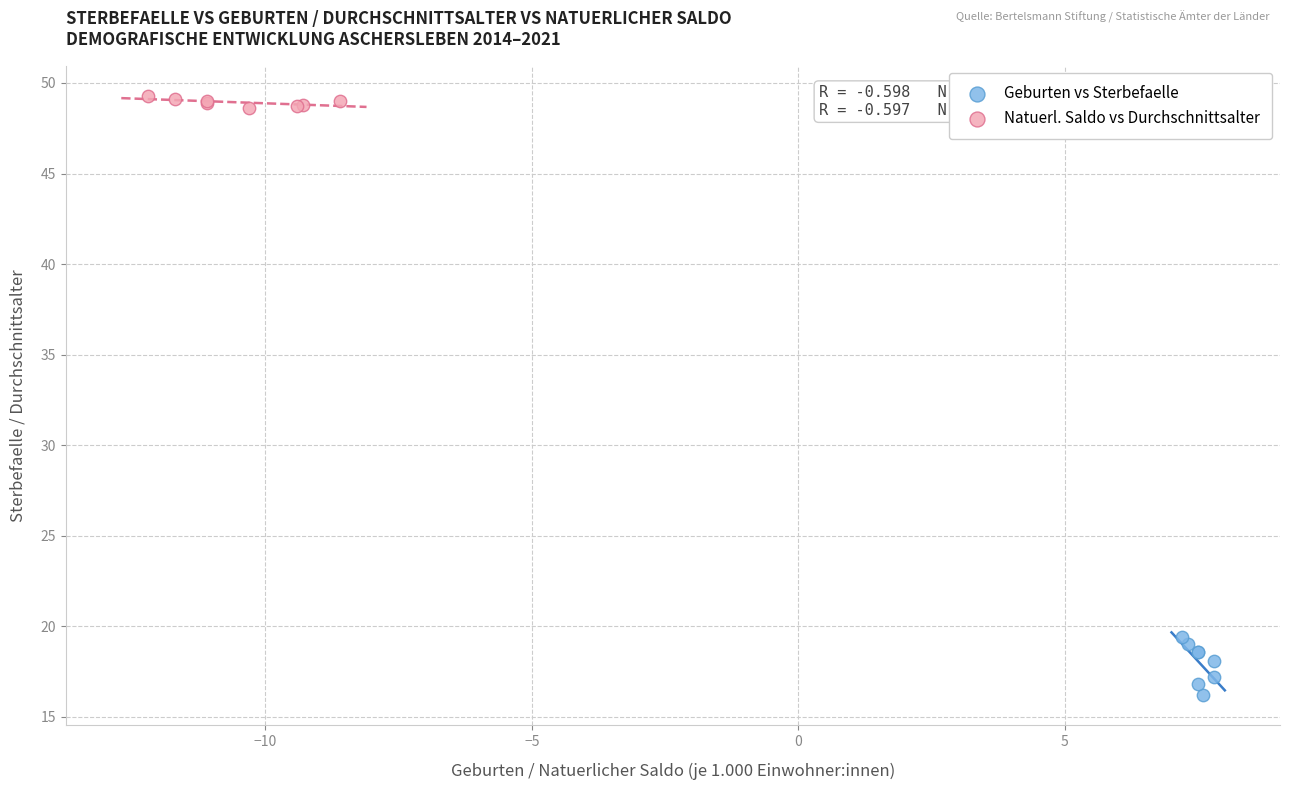

Which series reaches the minimum Y coordinate?

Geburten vs Sterbefaelle